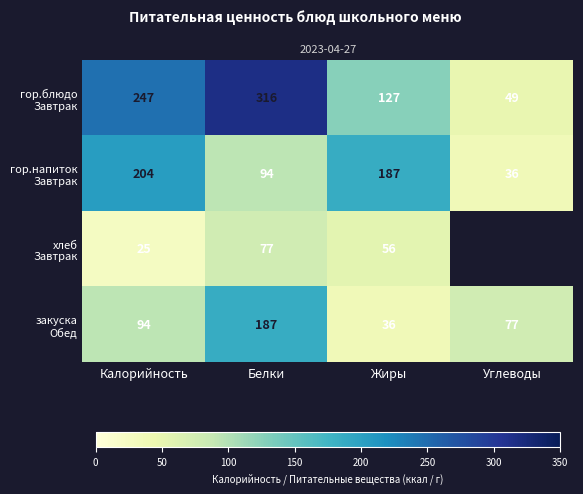

Count the number of categories in the chart.

4